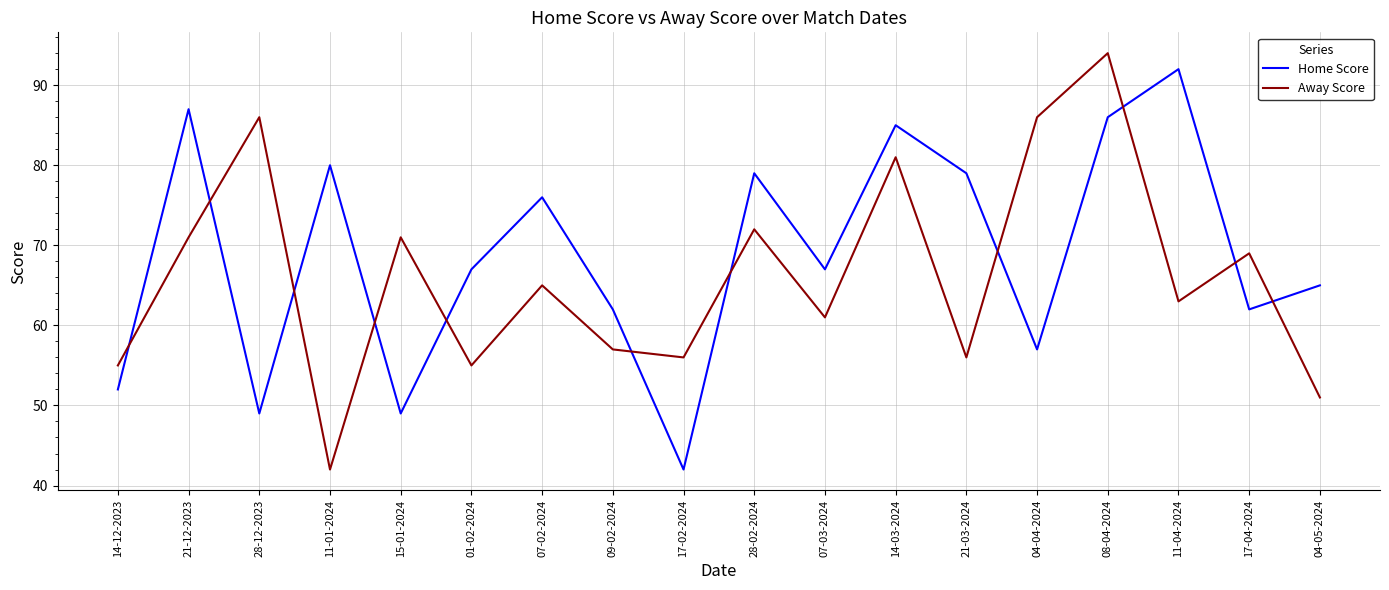

Which series has the widest spread of values?

Away Score